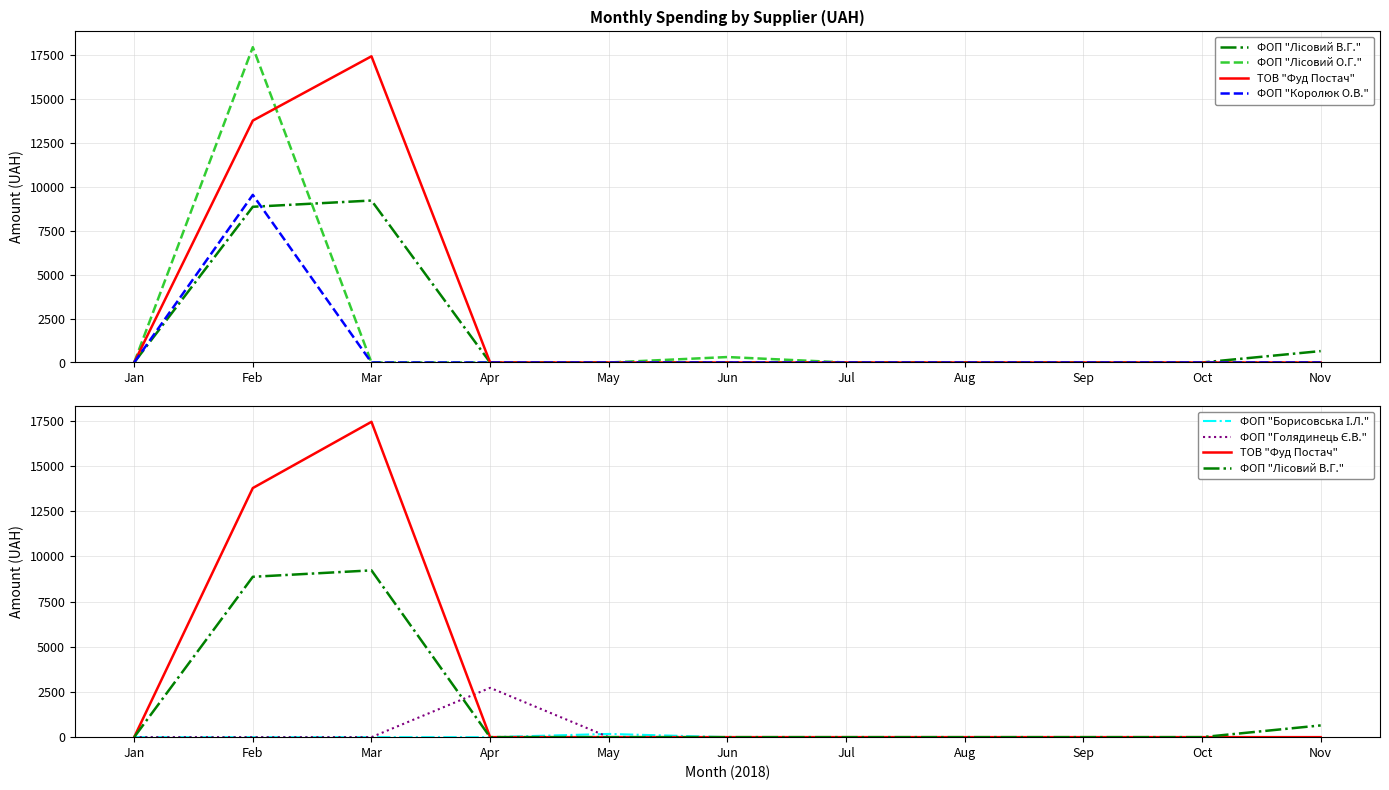

Which series has the widest spread of values?

ФОП "Лісовий О.Г."